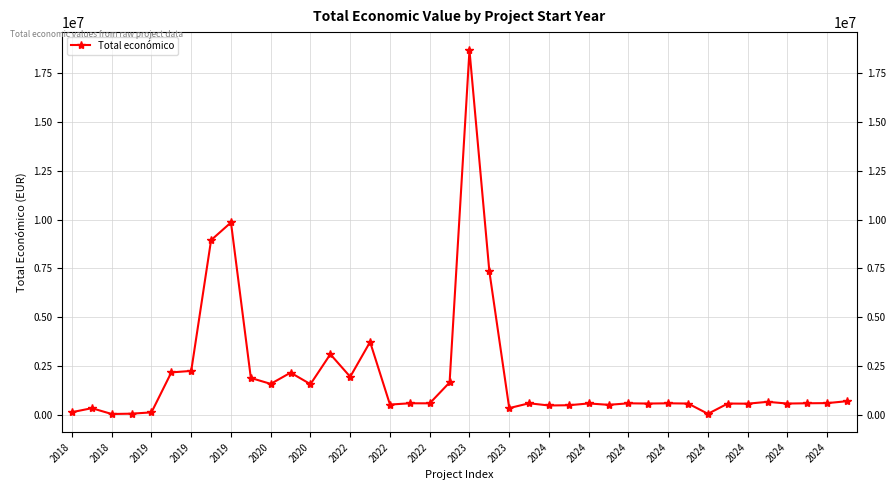

Which category has the highest value across all series?

2023